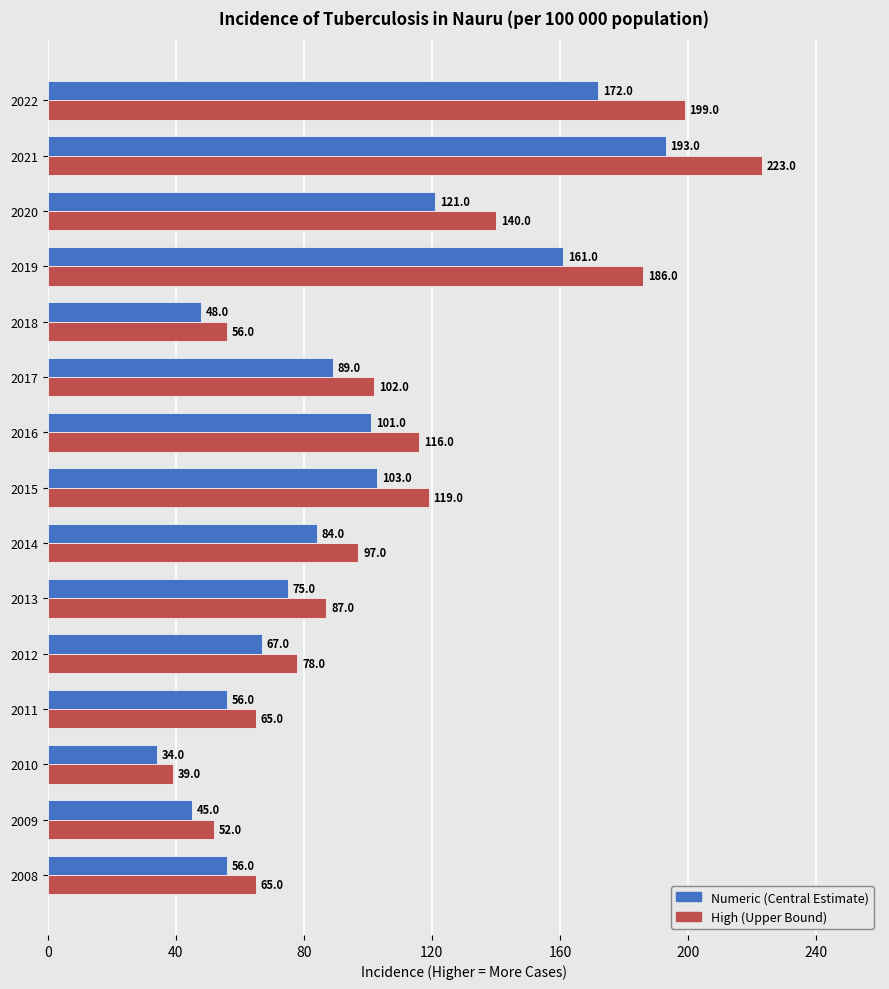

What is the total value across all series at 2016?

217